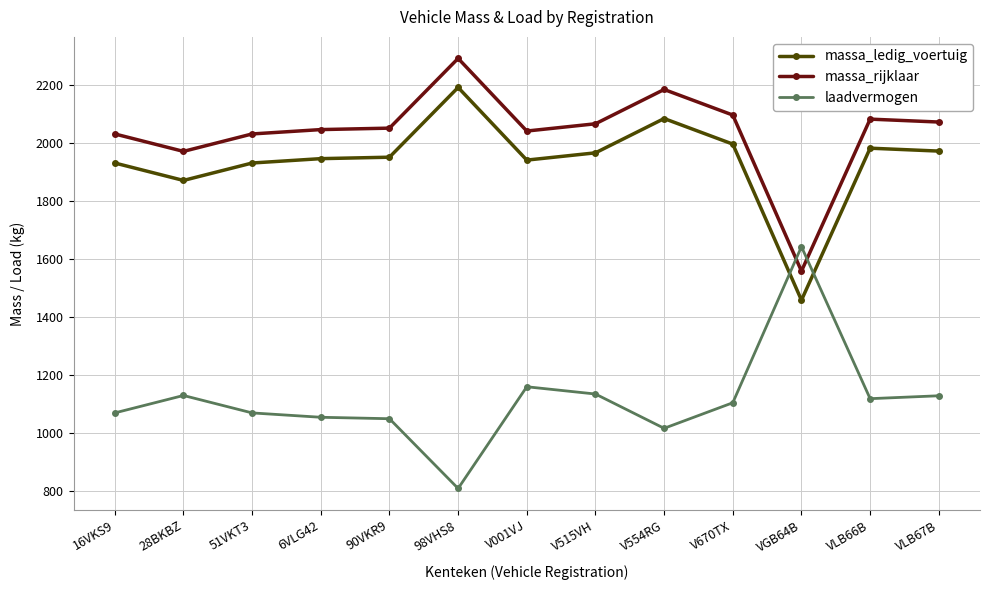

What is the difference between the maximum and minimum values in the massa_rijklaar series?

732